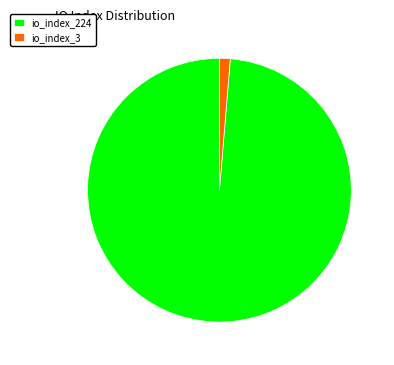

Combined, do io_index_224 and io_index_3 account for over 50%?

Yes